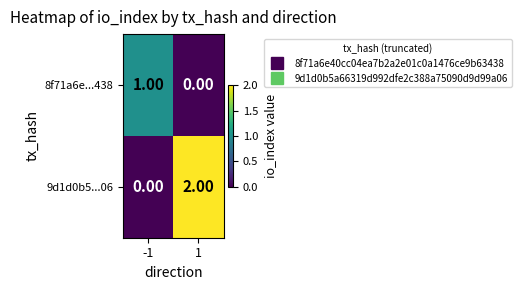

Rank the categories by 9d1d0b5...06 value from lowest to highest.

-1, 1